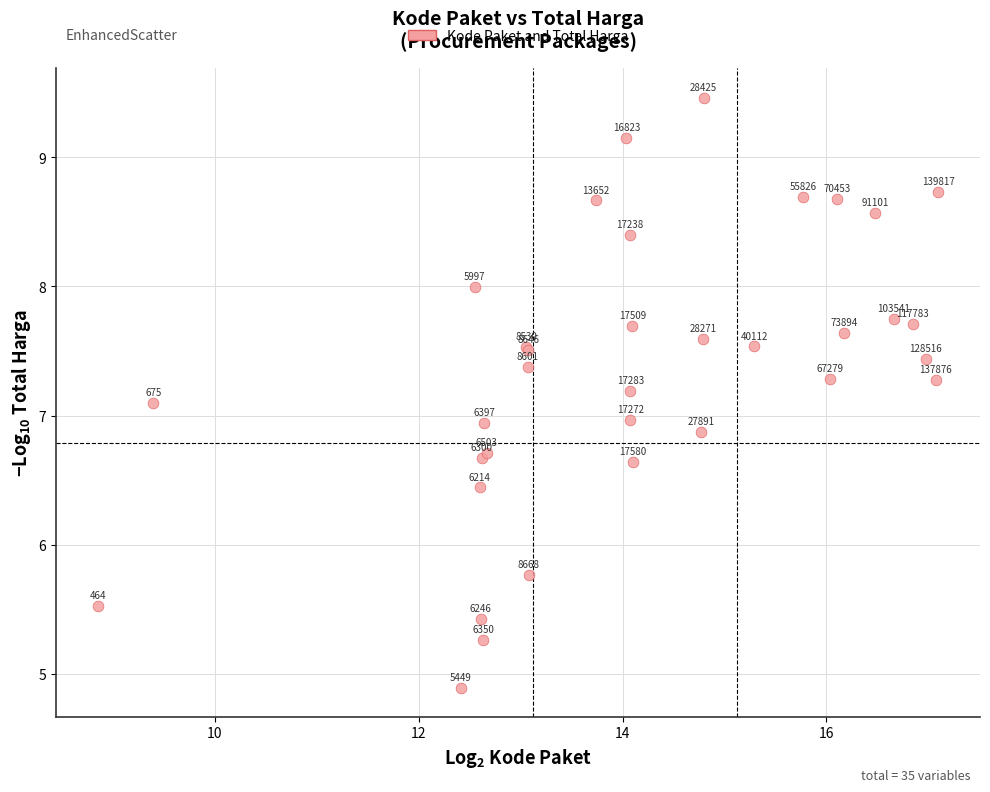

What Y value in the scatter plot is closest to 7?

7.0